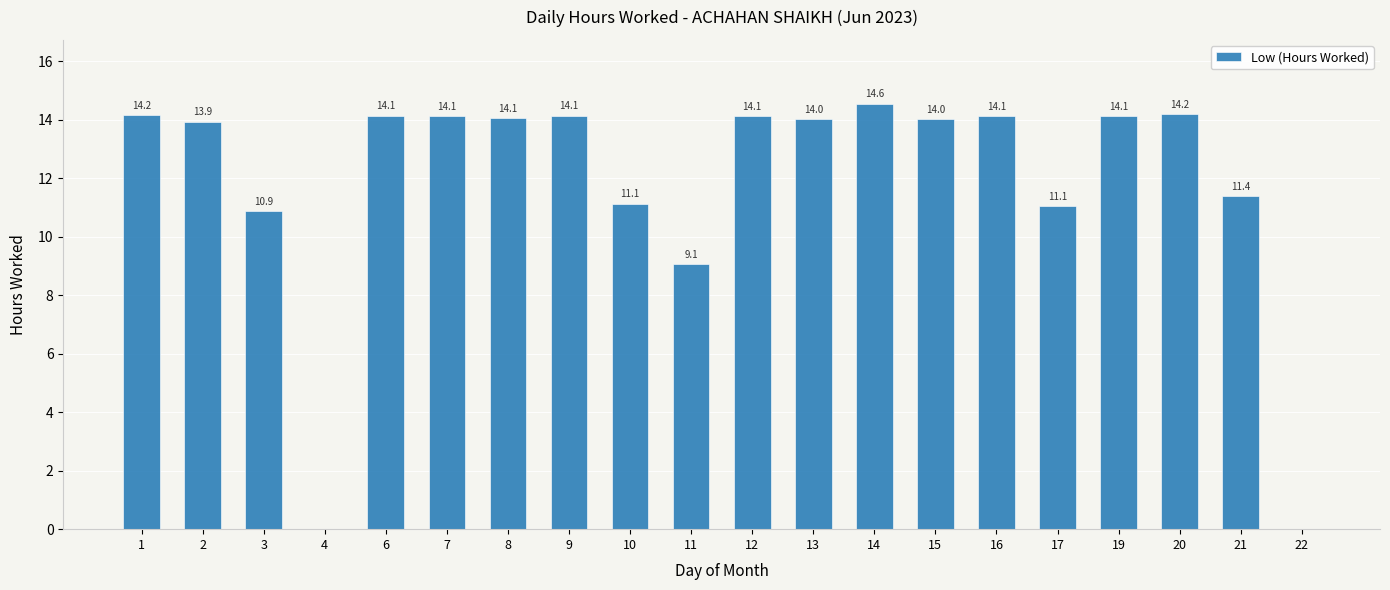

What is the sum of all values?

237.2